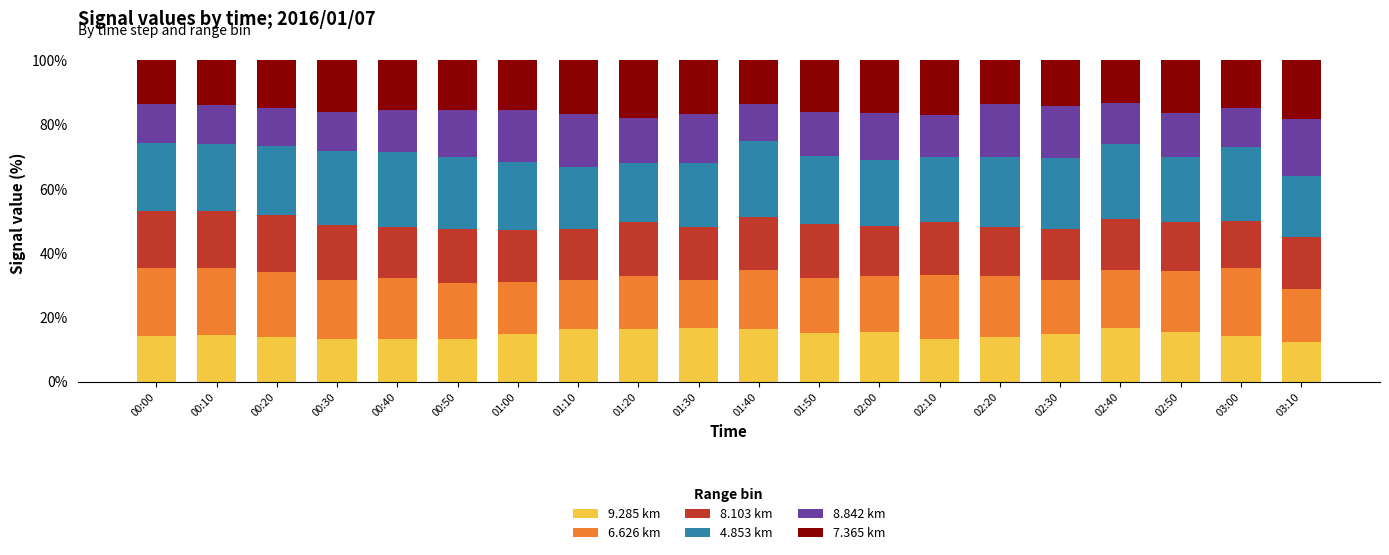

How many bars are there in total?

20